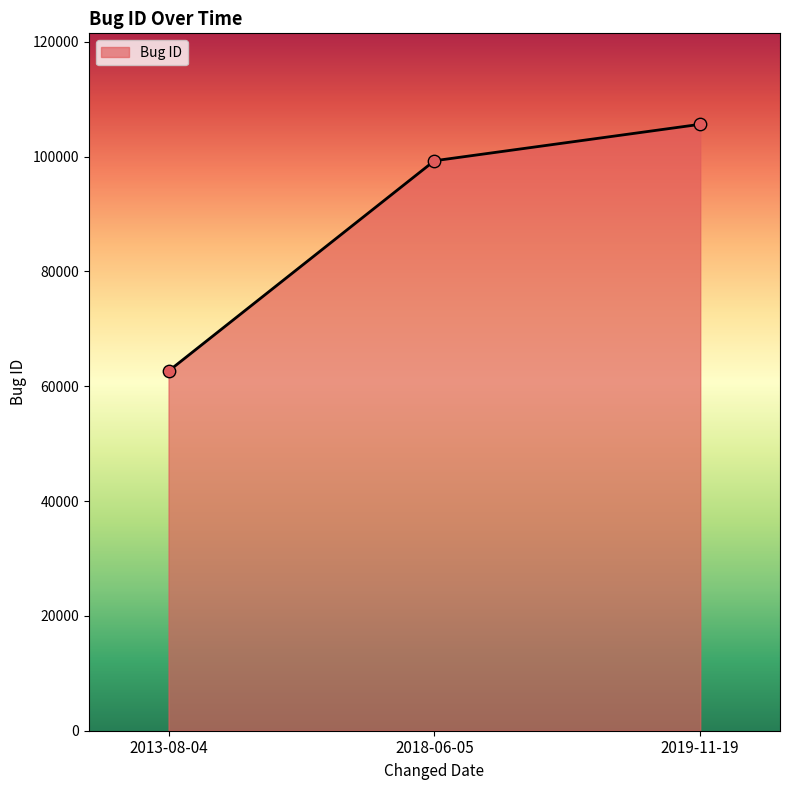

What is the change in value from 2013-08-04 to 2018-06-05?

+36631